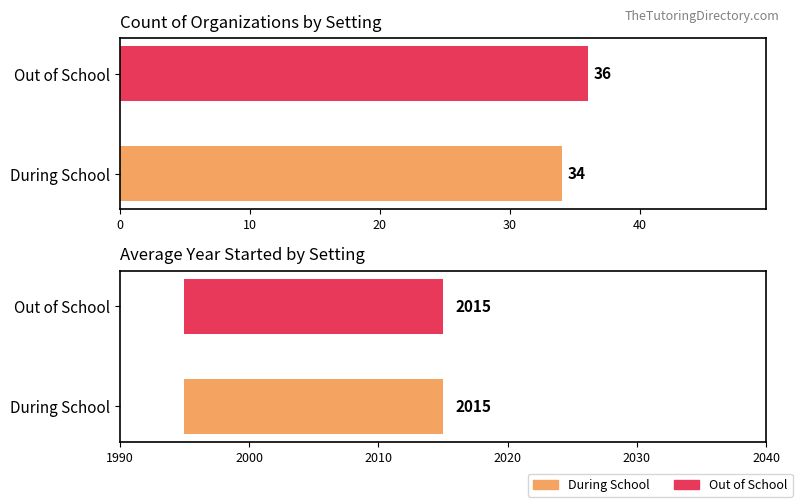

Does the chart contain stacked bars?

No